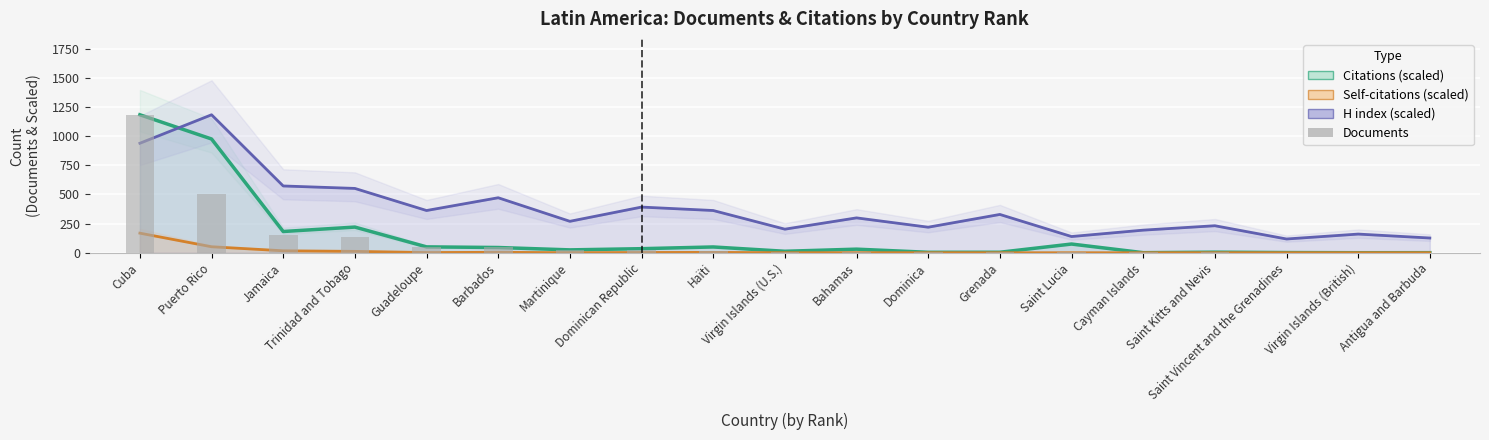

Rank the categories by value from lowest to highest.

Antigua and Barbuda, Saint Vincent and the Grenadines, Virgin Islands (British), Cayman Islands, Saint Kitts and Nevis, Saint Lucia, Grenada, Dominica, Virgin Islands (U.S.), Bahamas, Haïti, Dominican Republic, Martinique, Barbados, Guadeloupe, Trinidad and Tobago, Jamaica, Puerto Rico, Cuba